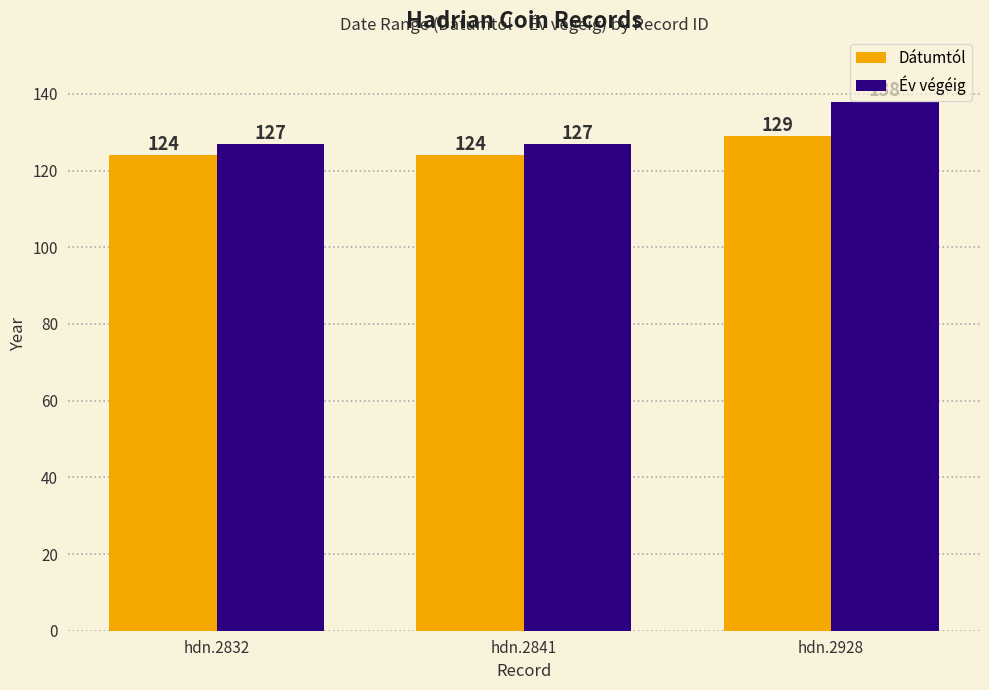

Which series has the largest total across all categories?

Év végéig